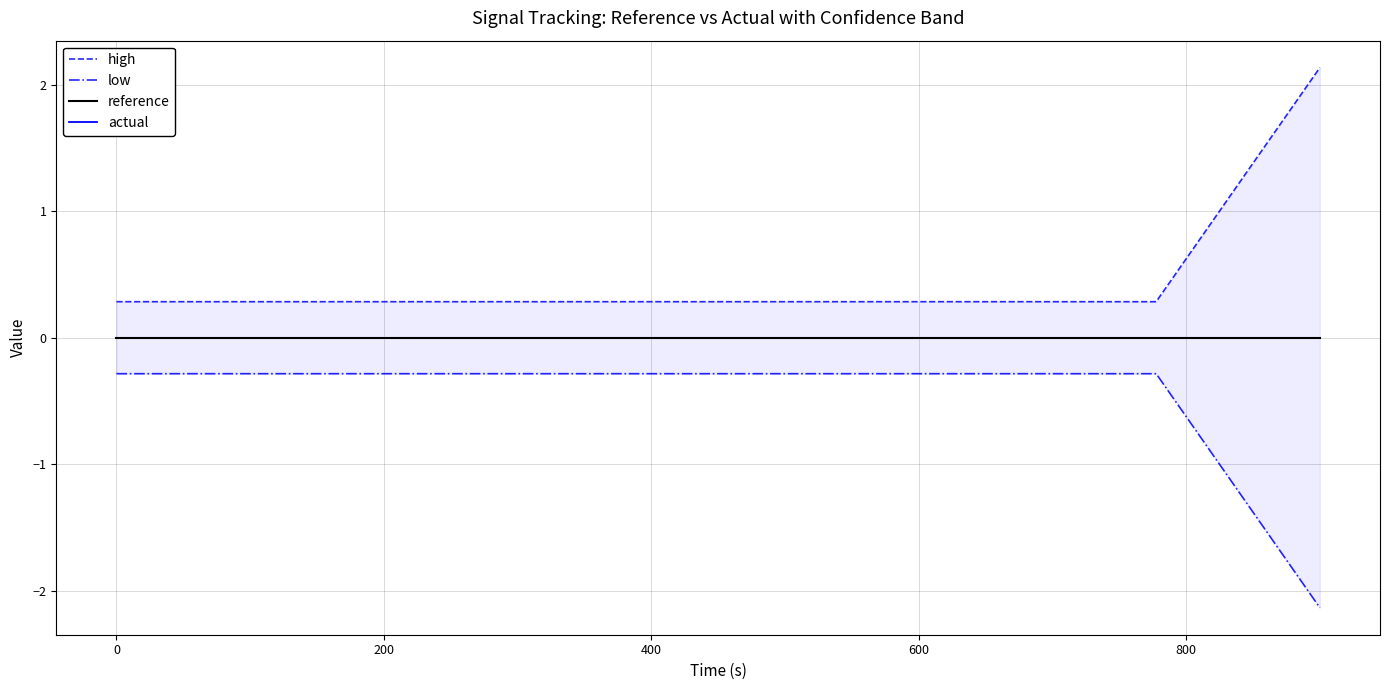

What is the minimum value for low?

-2.1